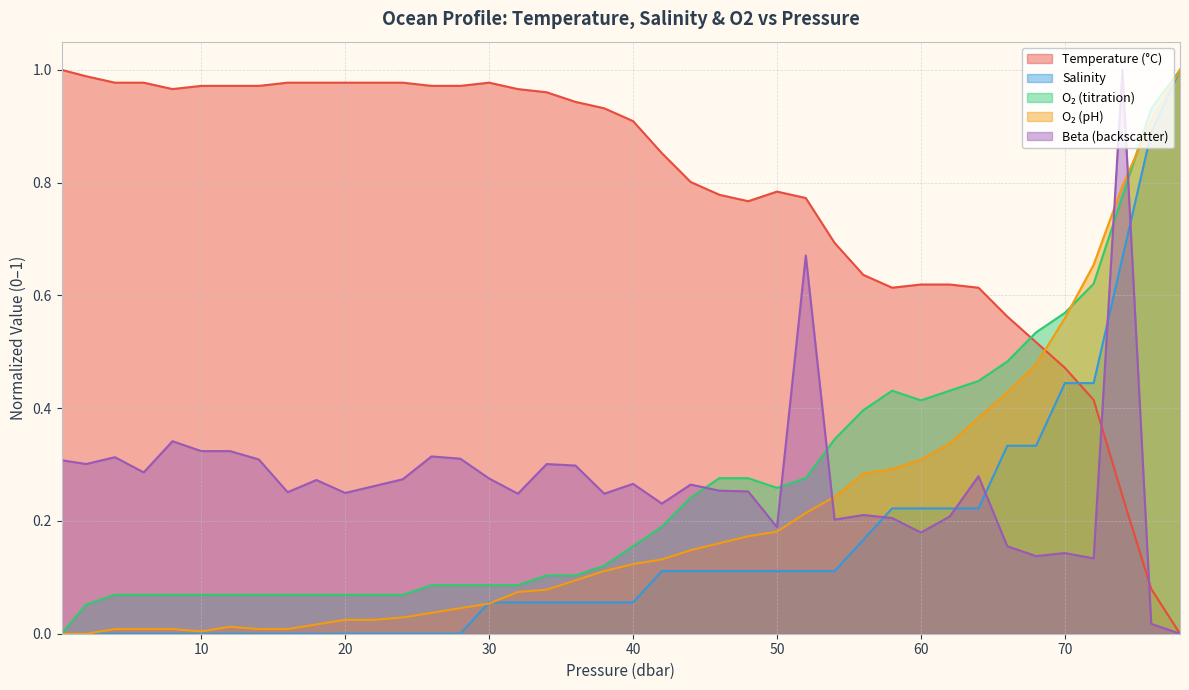

Which category has the lowest value across all series?

78.0